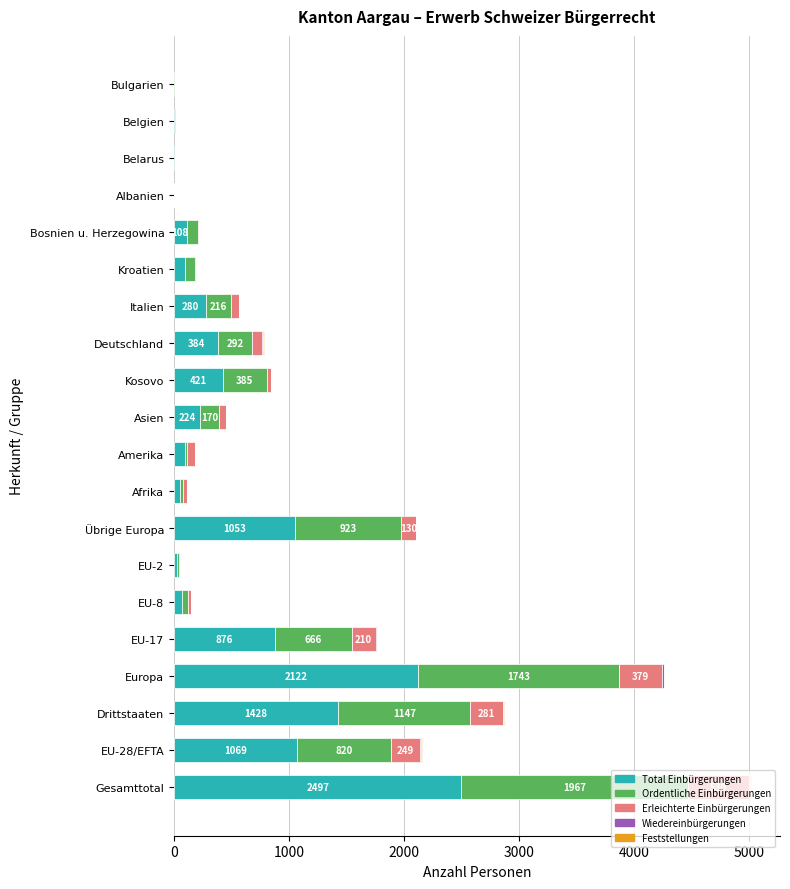

Count the number of data series in this chart.

5